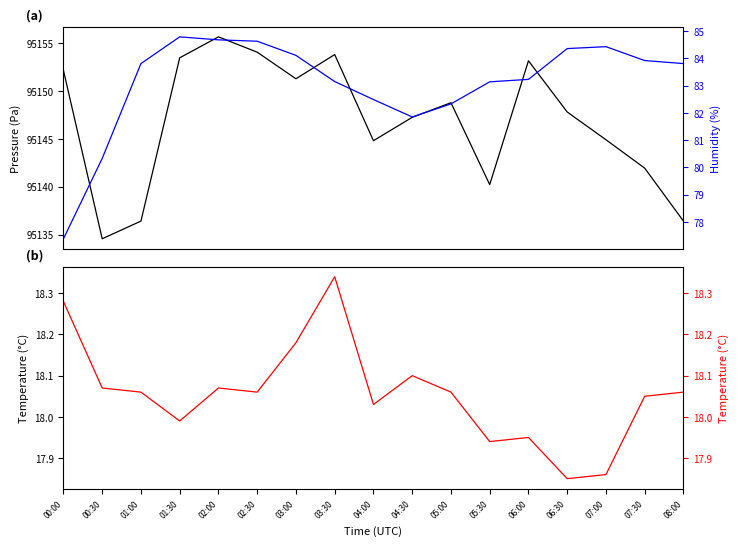

Which category has the highest value across all series?

02:00